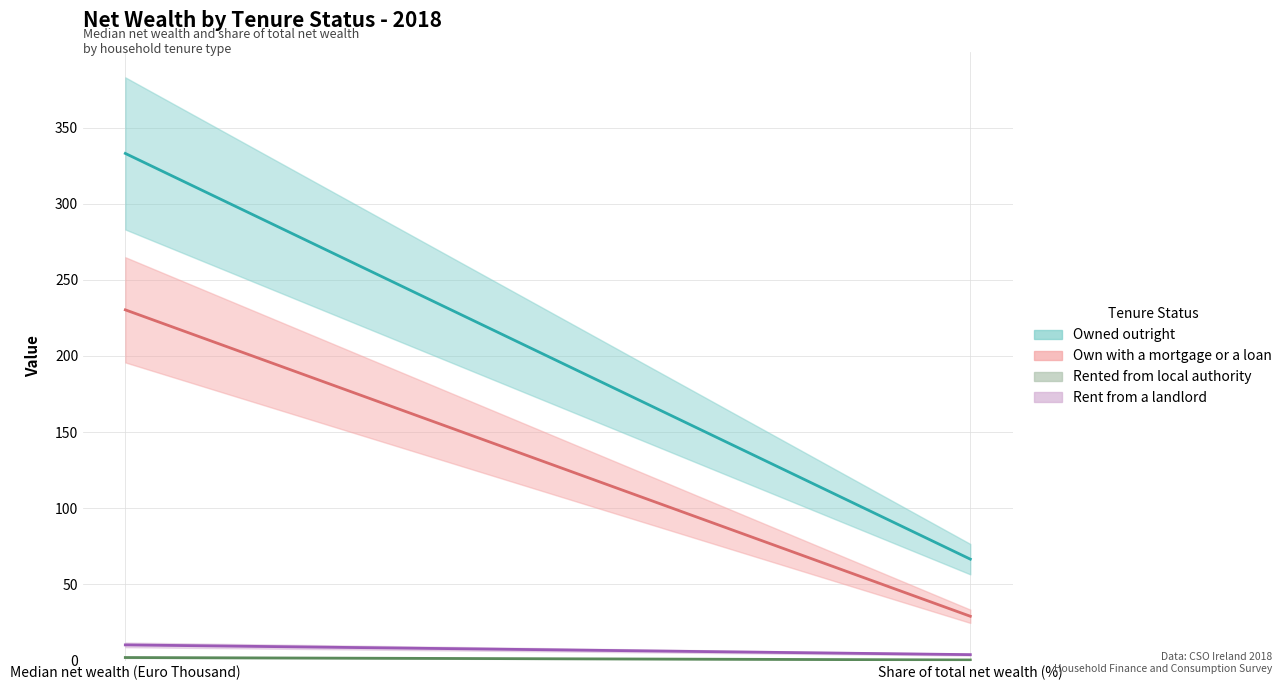

Reading left to right, transcribe all the data shown in this chart.

Owned outright: Median net wealth (Euro Thousand)=333.0	Share of total net wealth (%)=66.6
Own with a mortgage or a loan: Median net wealth (Euro Thousand)=230.3	Share of total net wealth (%)=29.1
Rented from local authority: Median net wealth (Euro Thousand)=2.0	Share of total net wealth (%)=0.4
Rent from a landlord: Median net wealth (Euro Thousand)=10.3	Share of total net wealth (%)=3.9